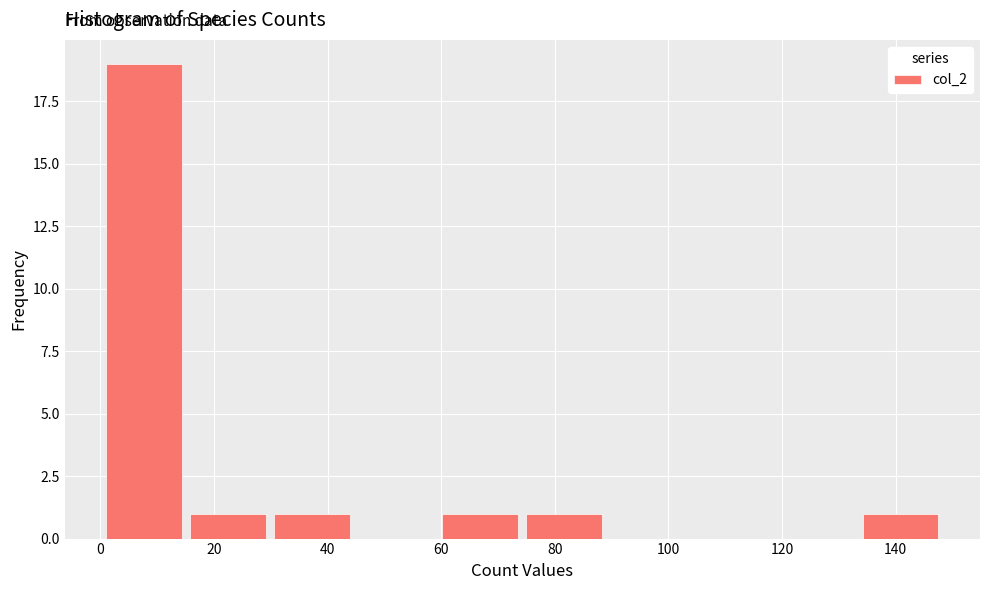

Reading left to right, list every bar in this chart as the range it spans on the x-axis followed by its height. Neither the bar edges nor the heights are printed on the chart, so give them approximately, as read against the axes.

1.0 to 15.8: 19
15.8 to 30.6: 1
30.6 to 45.4: 1
45.4 to 60.2: 0
60.2 to 75.0: 1
75.0 to 89.8: 1
89.8 to 104.6: 0
104.6 to 119.4: 0
119.4 to 134.2: 0
134.2 to 149.0: 1